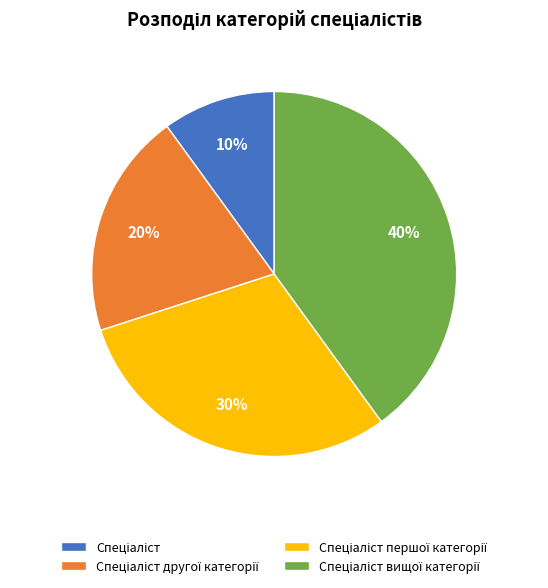

Is there any slice that represents more than half of the pie?

No